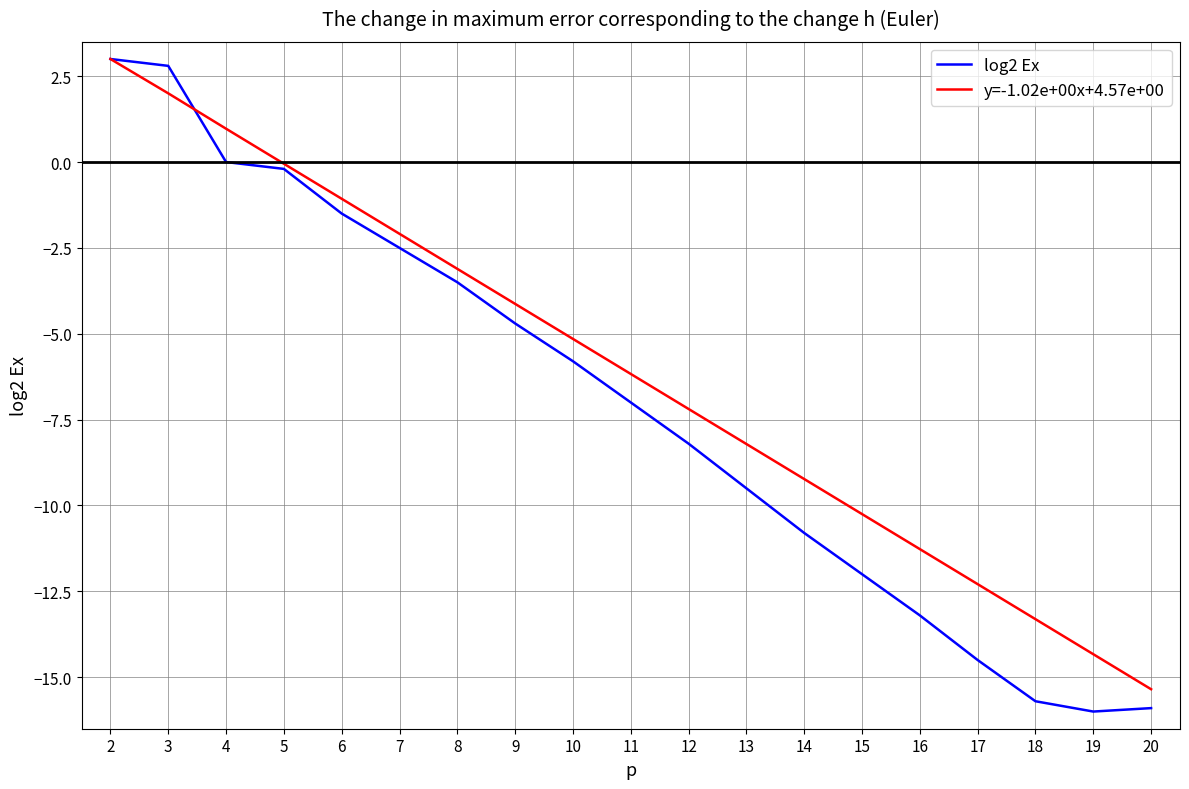

The value of log2 Ex at 10 is -7.7. True or false?

False